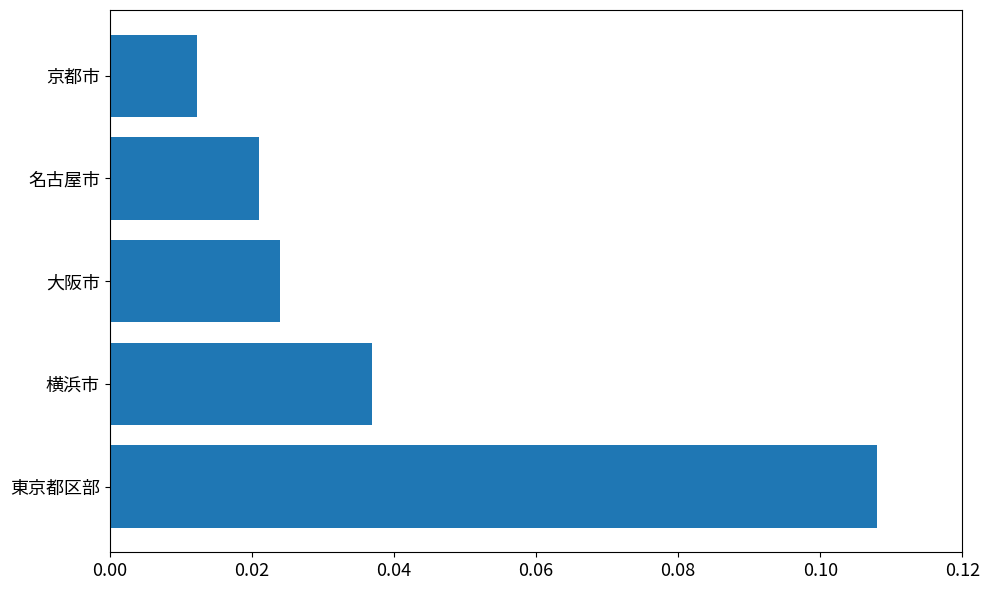

At which category does the chart reach its peak across all series?

東京都区部